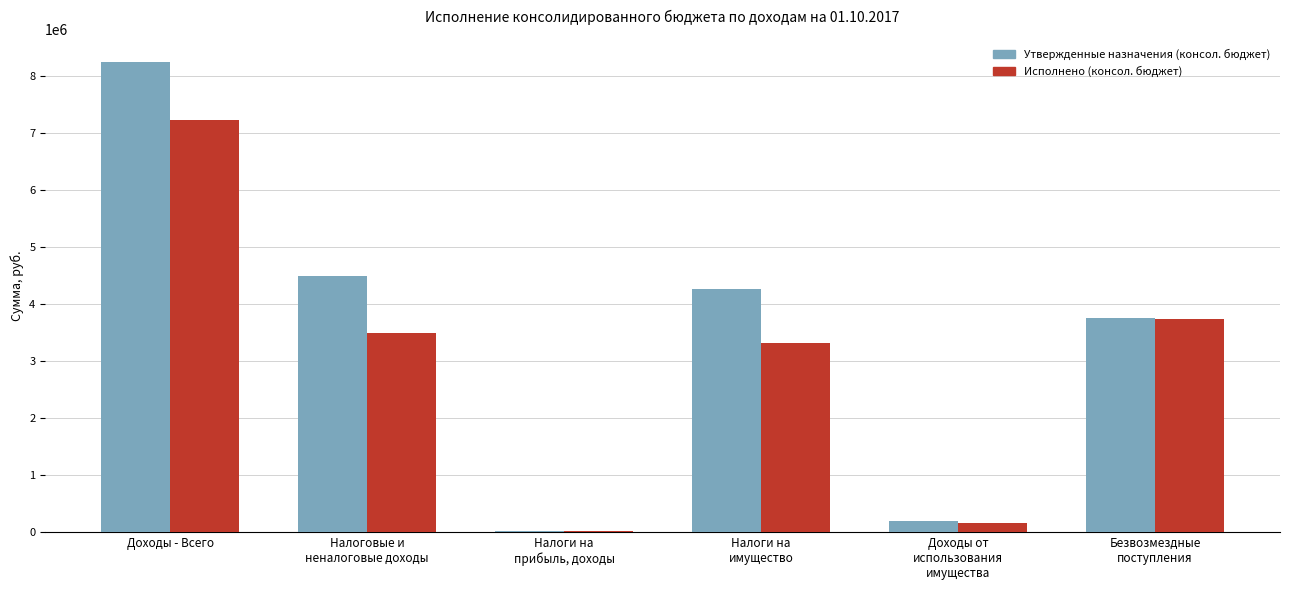

What is the total value across all series at Доходы - Всего?

15476111.1